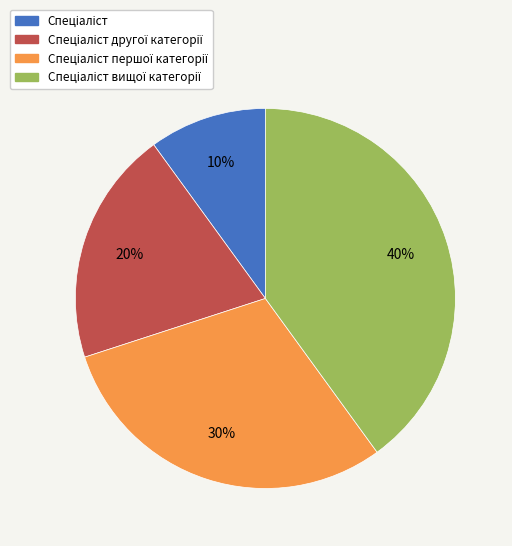

Does any single category account for the majority?

No